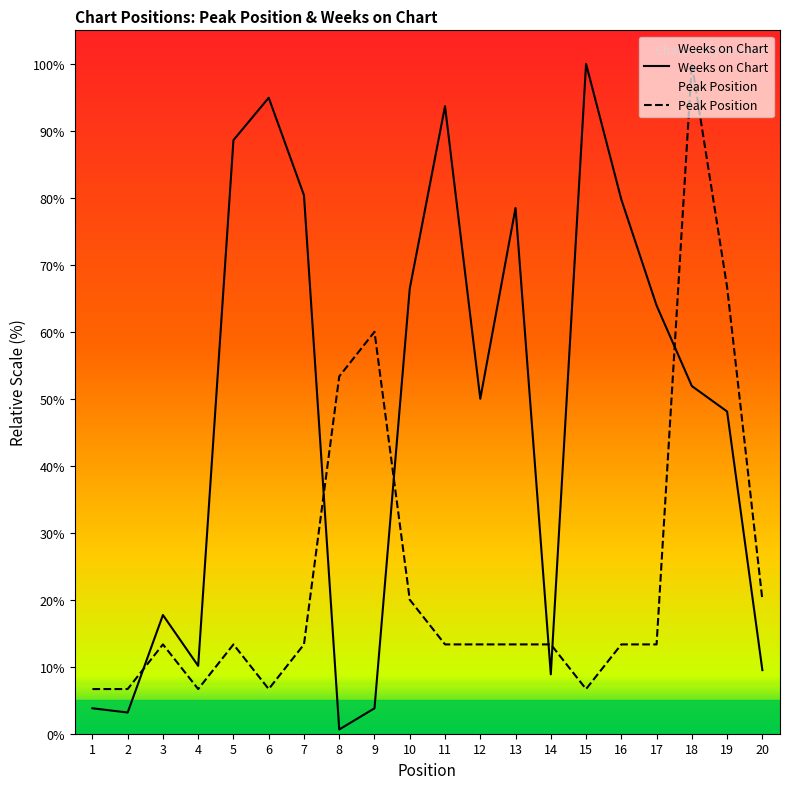

How many distinct data groups are displayed?

2